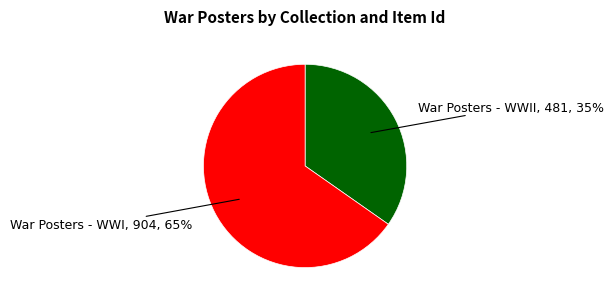

Does any single category account for the majority?

Yes